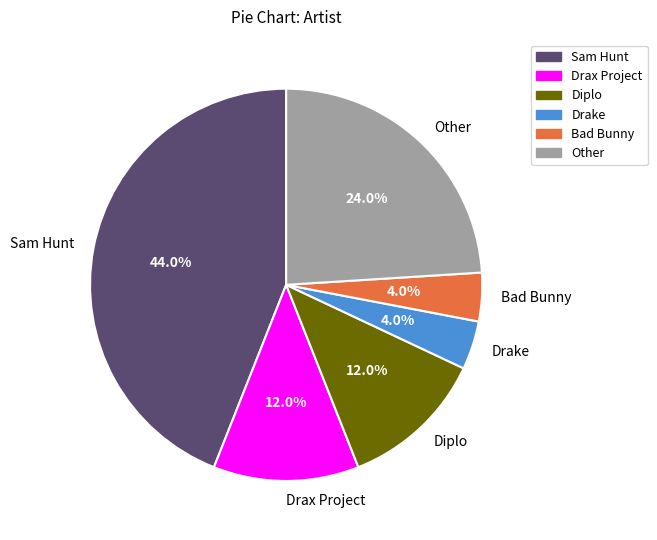

Count the number of slices in the pie.

6